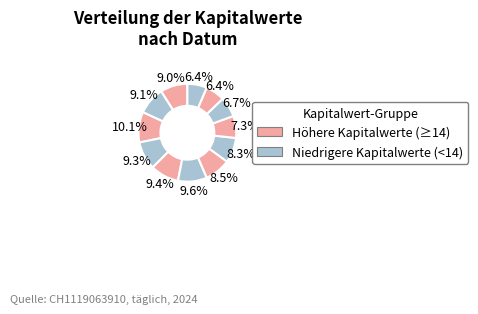

To the nearest percent, what is the difference between the largest and smallest slice percentages?

4%